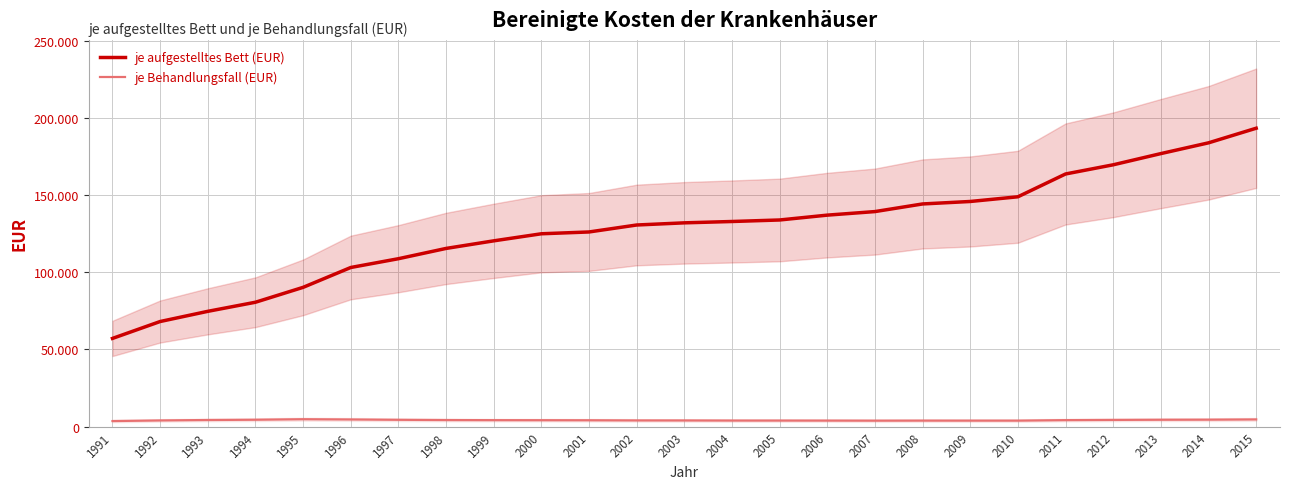

Rank the series by their average value, from highest to lowest.

je aufgestelltes Bett (EUR), je Behandlungsfall (EUR)